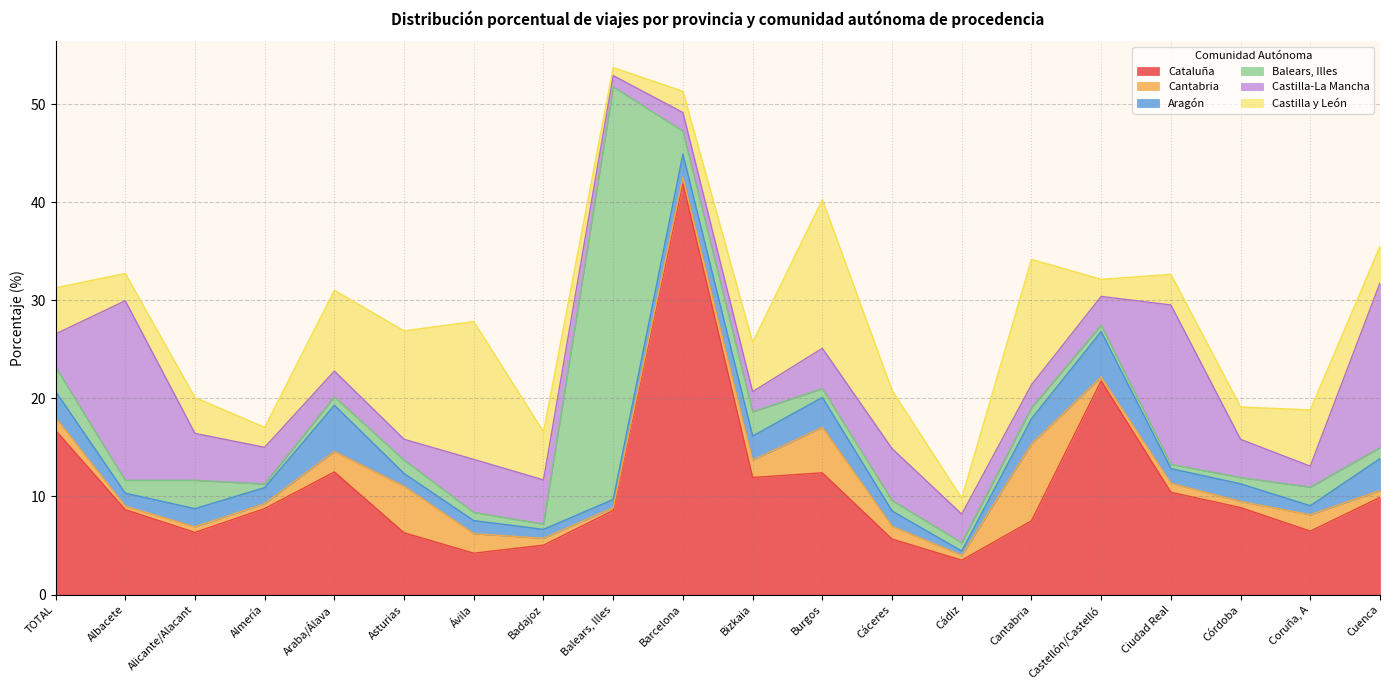

What is the sum of all Balears, Illes values?

66.2